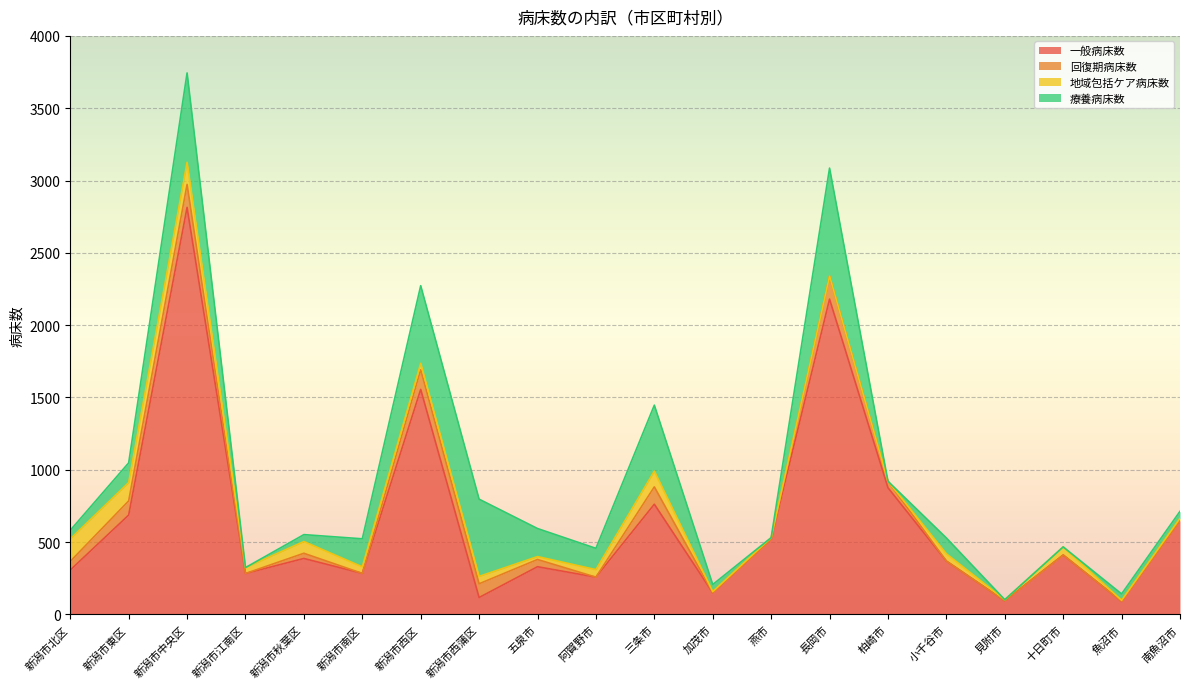

What is the total value across all series at 新潟市南区?

523